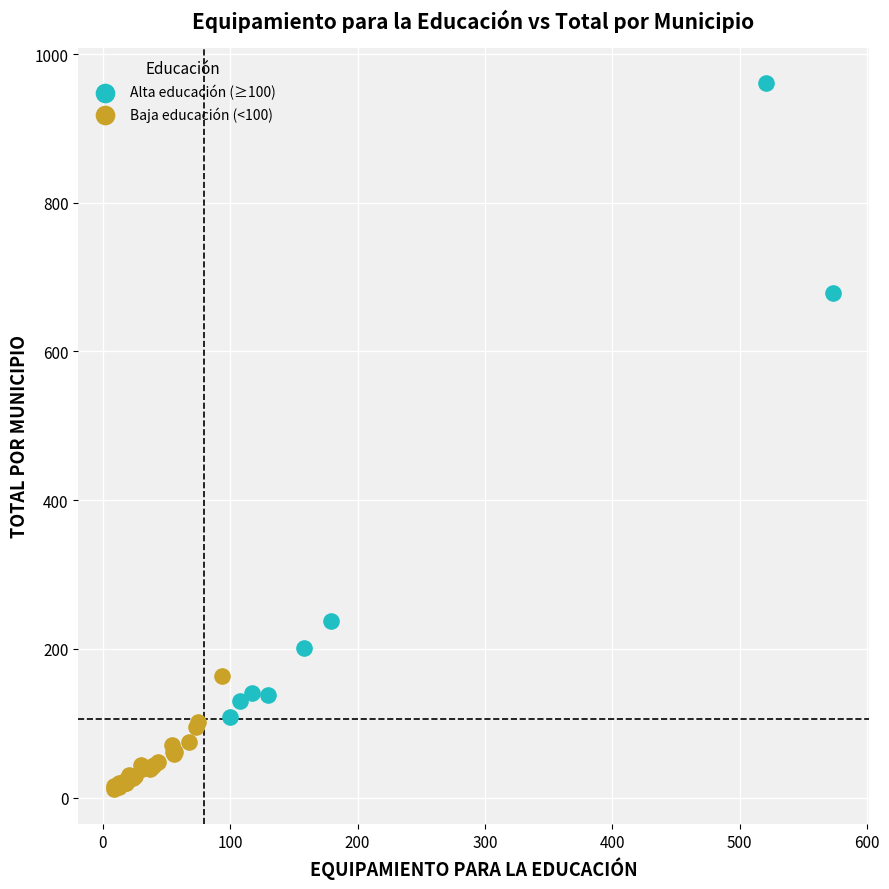

What are all the series names shown in the legend?

Alta educación (≥100), Baja educación (<100)